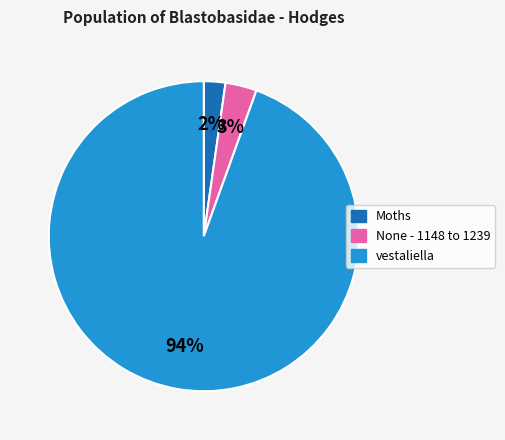

To the nearest percent, what is the difference between the None - 1148 to 1239 and Moths slice percentages?

1%